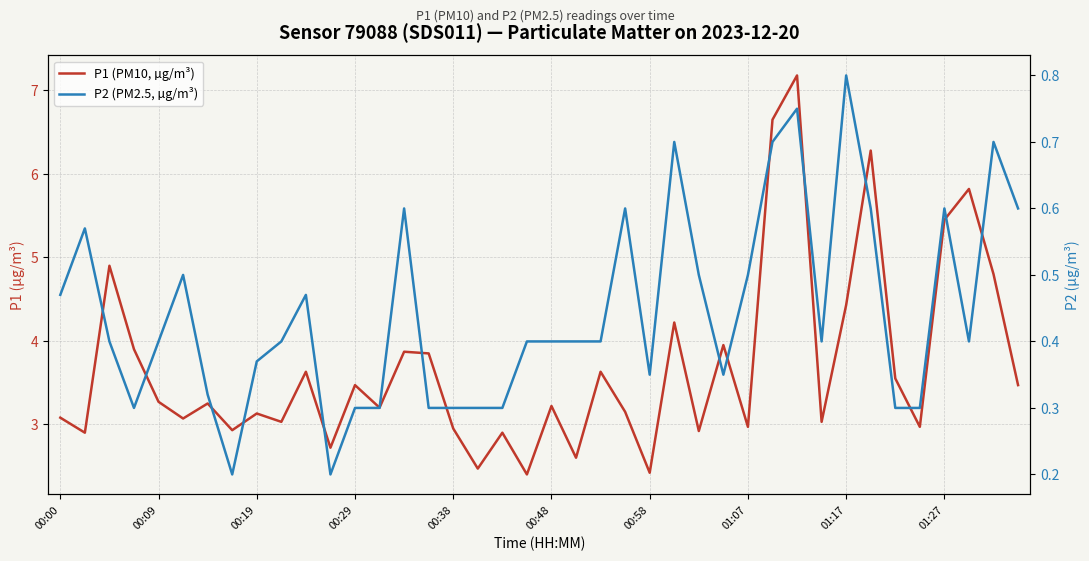

Which series has the widest spread of values?

P1 (PM10, µg/m³)